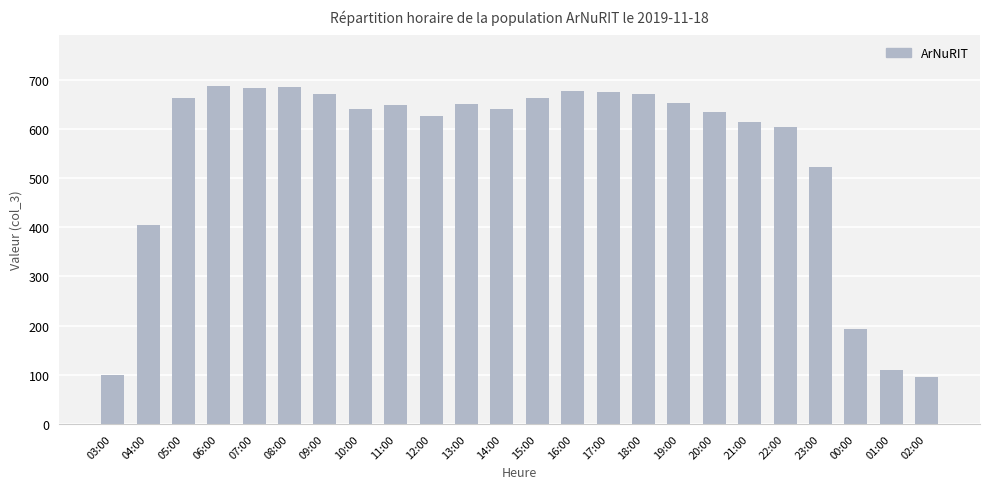

Where does the data first go above 648?

05:00